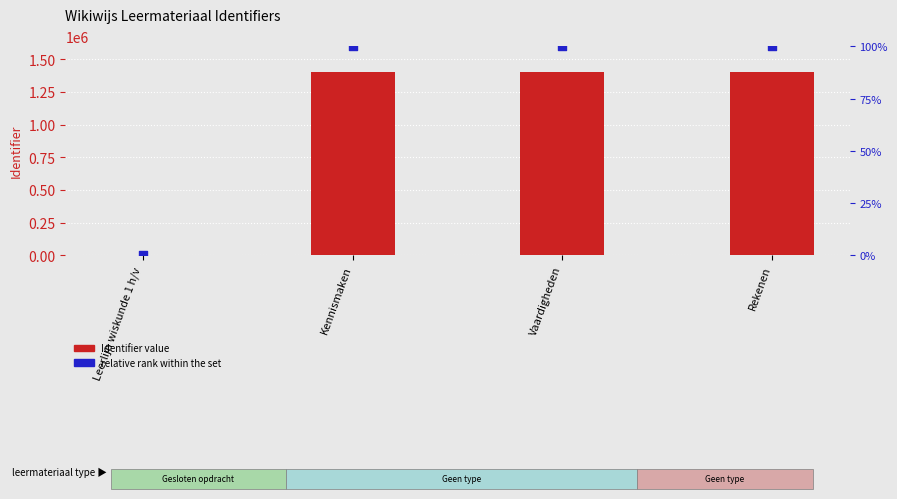

Which series reaches the maximum Y coordinate?

Identifier value